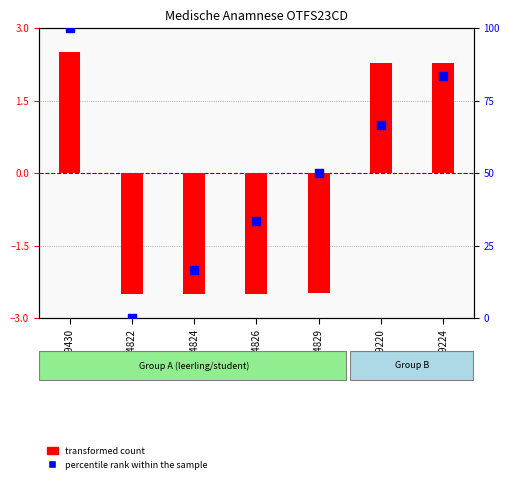

Is the value of percentile rank within the sample at 7854824 greater than the value of transformed count at 7854824?

Yes